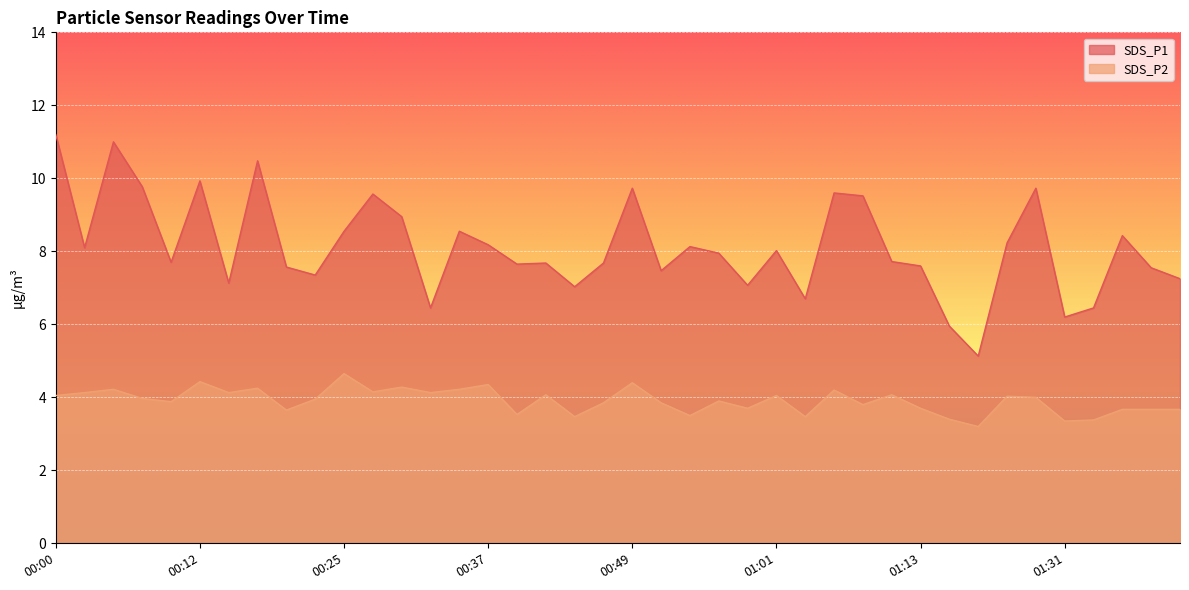

What is the sum of the SDS_P1 values at 00:27 and 00:56?

17.5